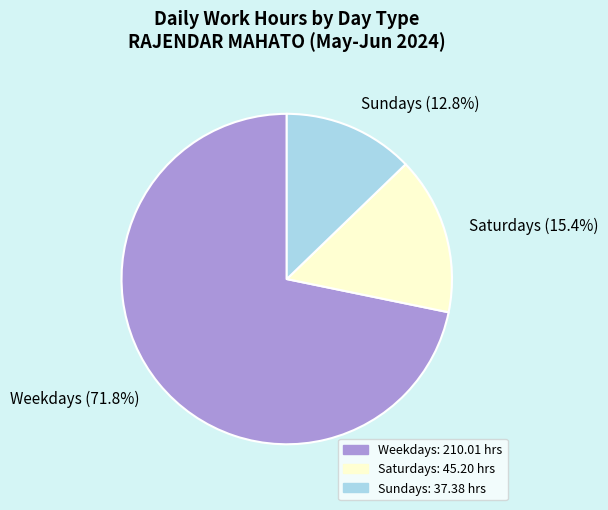

How many segments does this pie chart have?

3